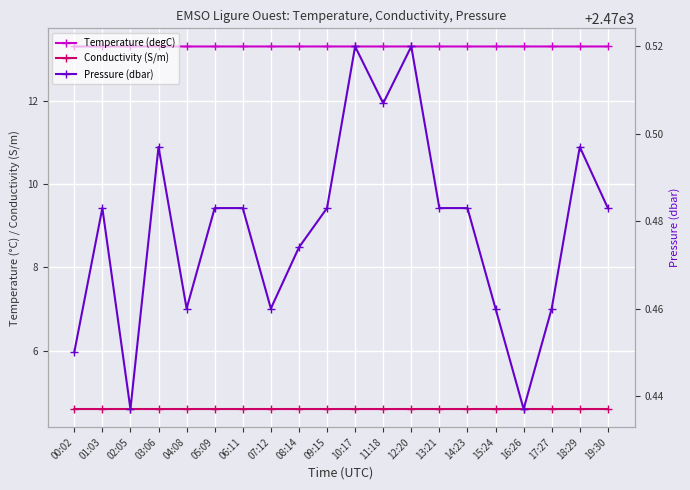

Which category has the lowest value across all series?

02:05